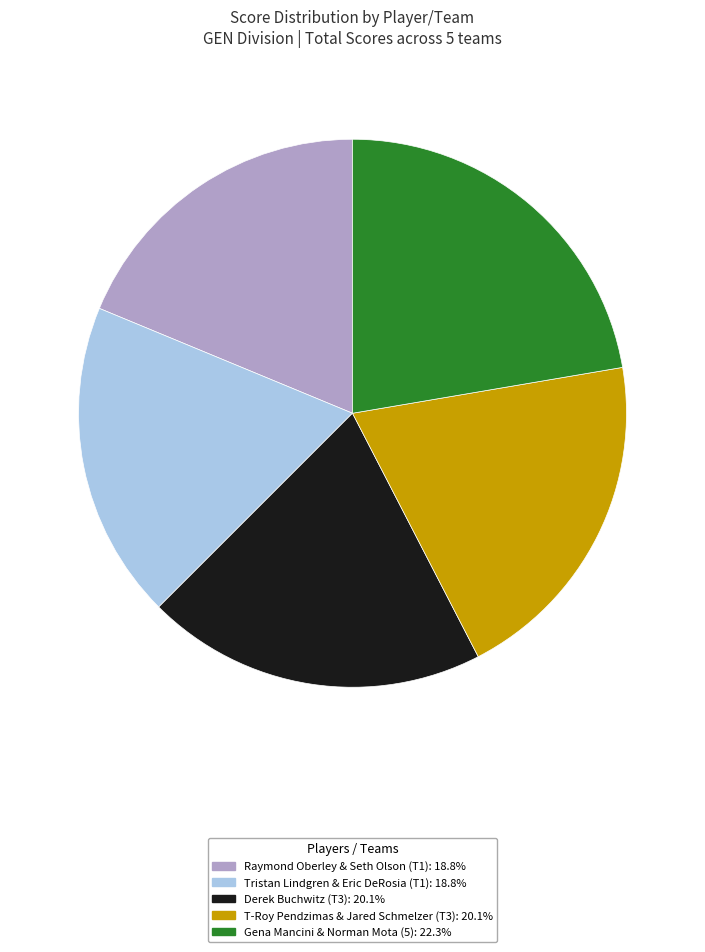

Which category has the biggest portion of the pie?

Gena Mancini & Norman Mota (5)